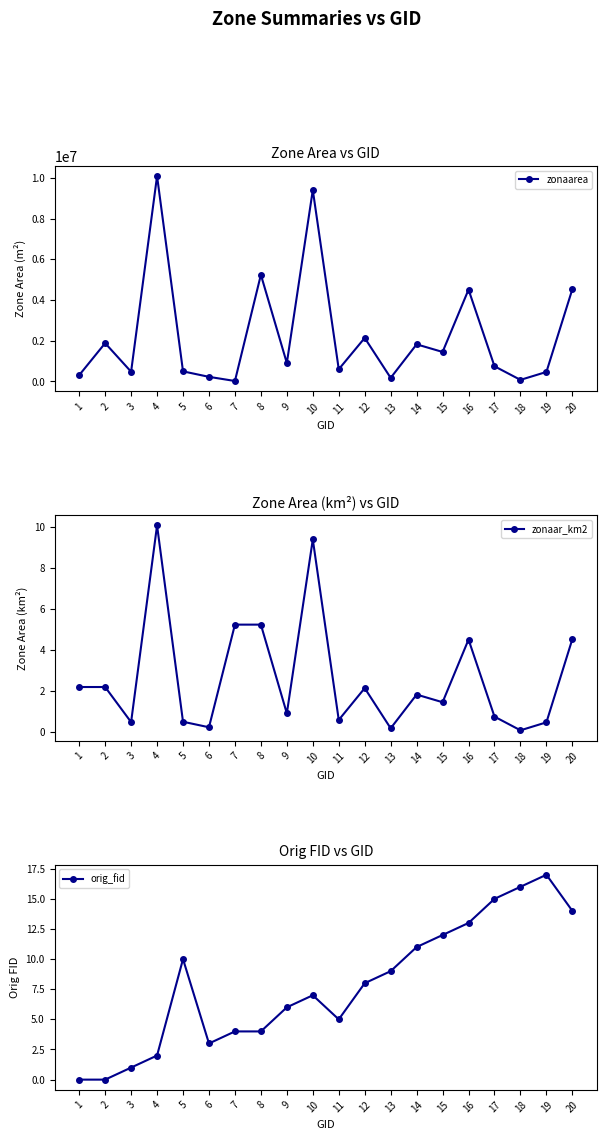

Is the value of zonaarea at 11 greater than the value of zonaar_km2 at 12?

Yes